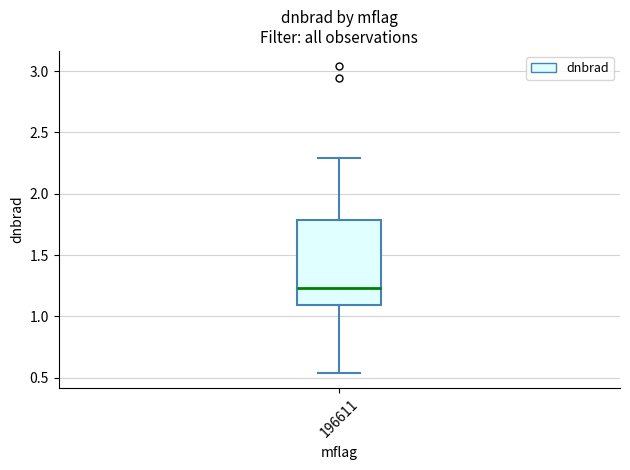

Transcribe this box plot: give where the median line is, the range the box spans, and where the two whiskers end, as read against the y-axis. The values are not printed on the chart, so give them approximately, as read against the axis.

median 1.25, box 1.10 to 1.80, whiskers 0.55 to 2.30